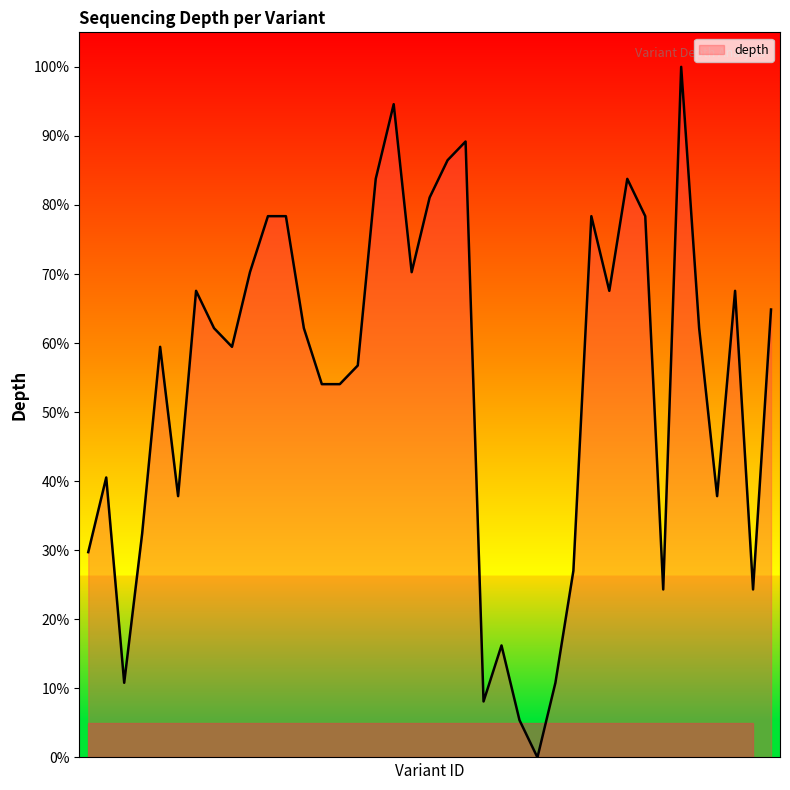

What is the maximum value shown in the chart?

100.0